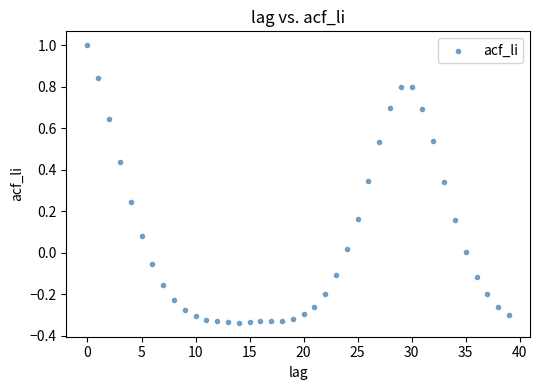

What is the range of Y values (max minus min)?

1.3